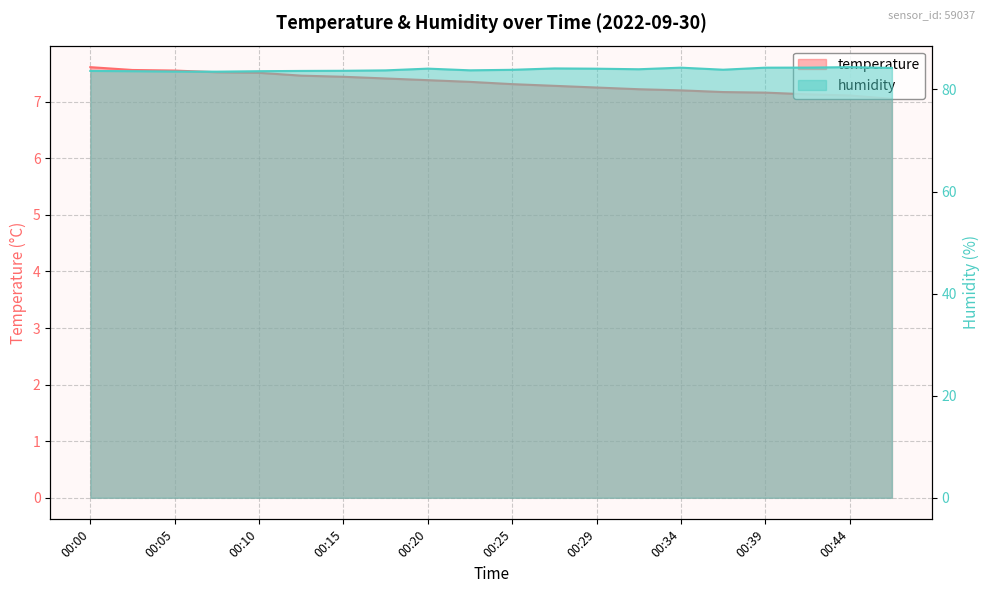

What are all the series names shown in the legend?

temperature, humidity